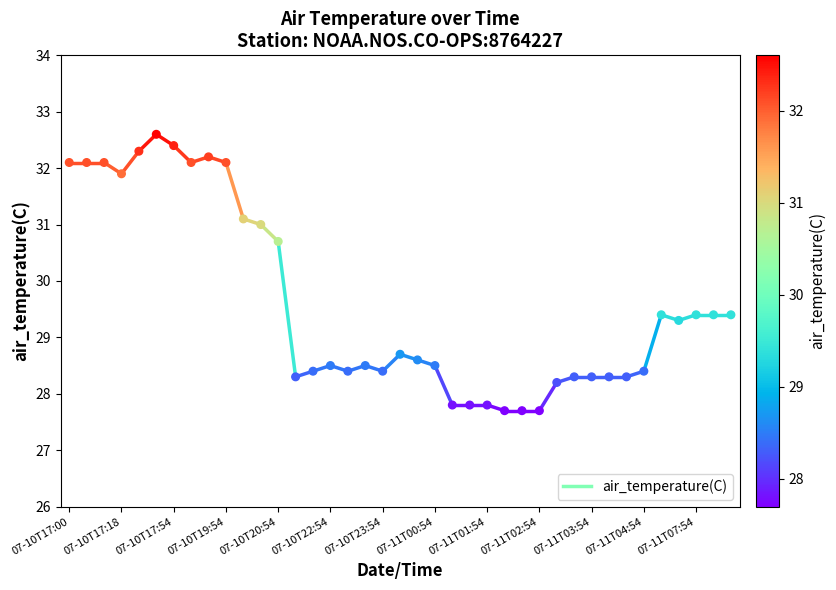

What is the range of Y values (max minus min)?

4.9